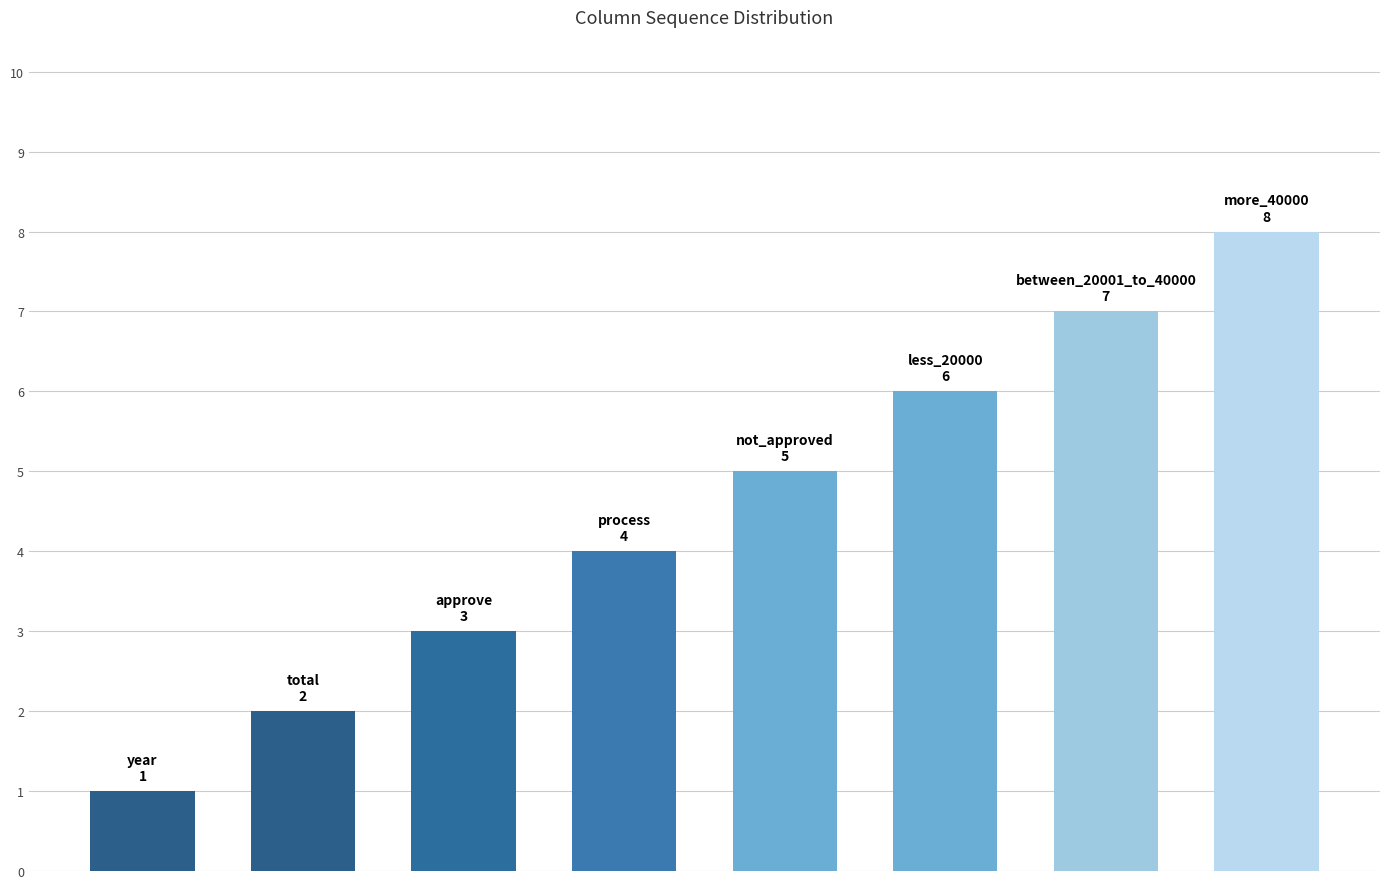

What is the sum of all values?

36